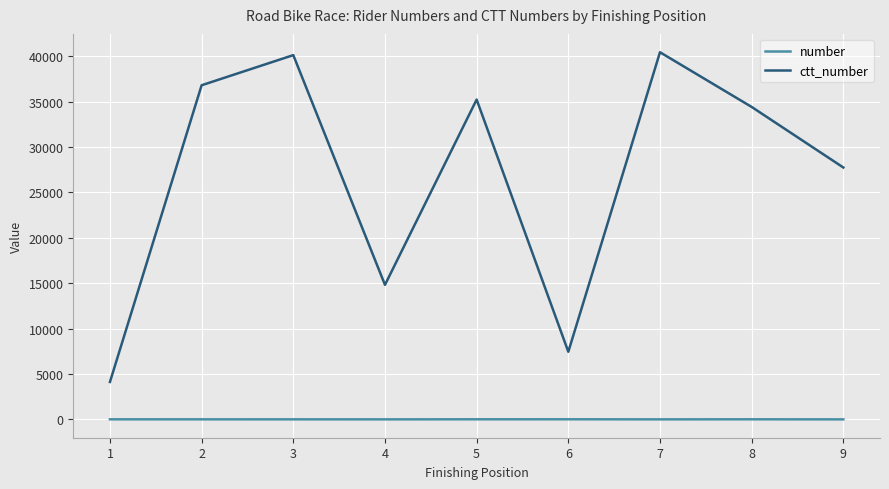

What is the difference between the ctt_number values at 8 and 5?

812